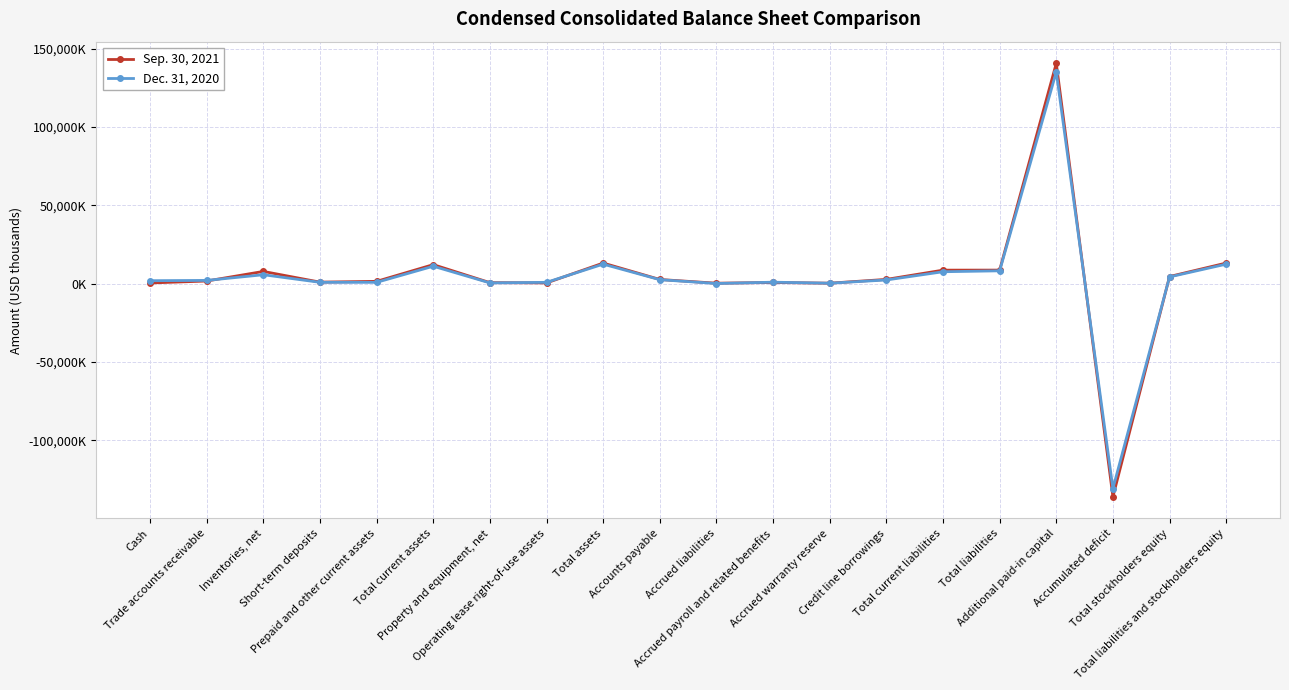

The Dec. 31, 2020 series shows 796 at Short-term deposits. True or false?

True